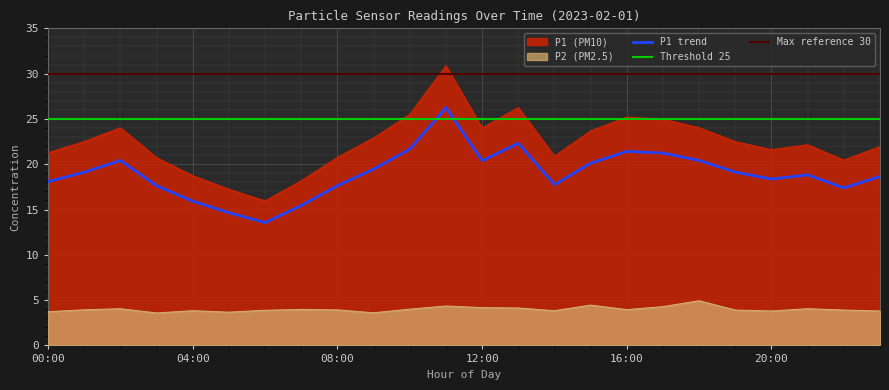

Does the chart display data point markers on the line(s)?

No